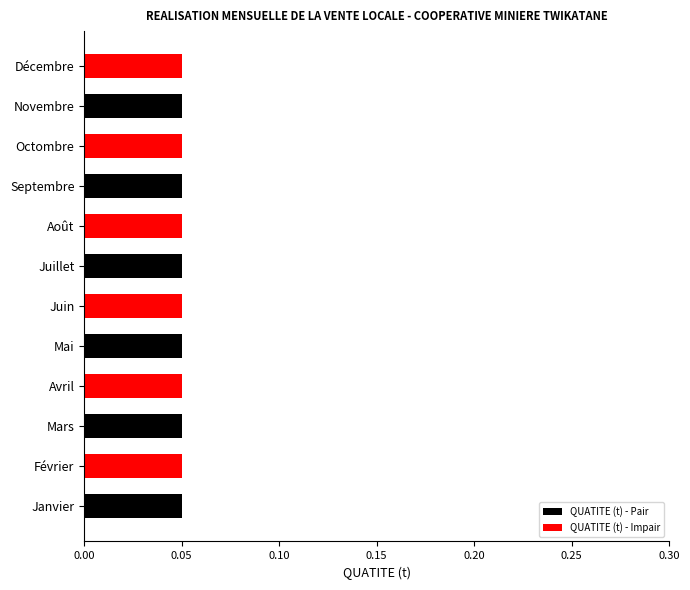

Reading left to right, list all the values displayed in this chart.

QUATITE (t) - Pair: 0.1	0.0	0.1	0.0	0.1	0.0	0.1	0.0	0.1	0.0	0.1	0.0
QUATITE (t) - Impair: 0.0	0.1	0.0	0.1	0.0	0.1	0.0	0.1	0.0	0.1	0.0	0.1